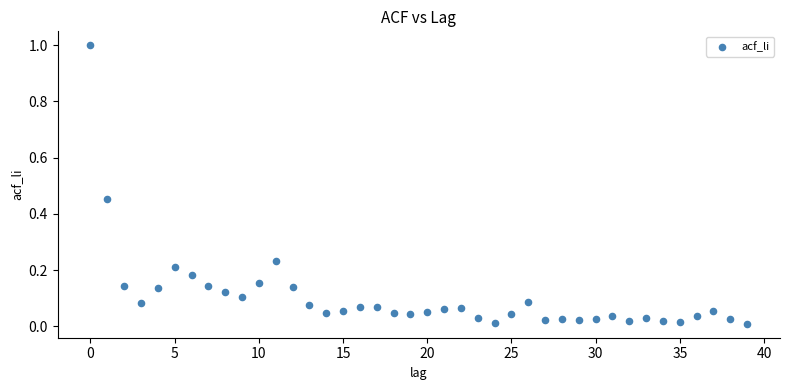

What is the range of Y values (max minus min)?

1.0